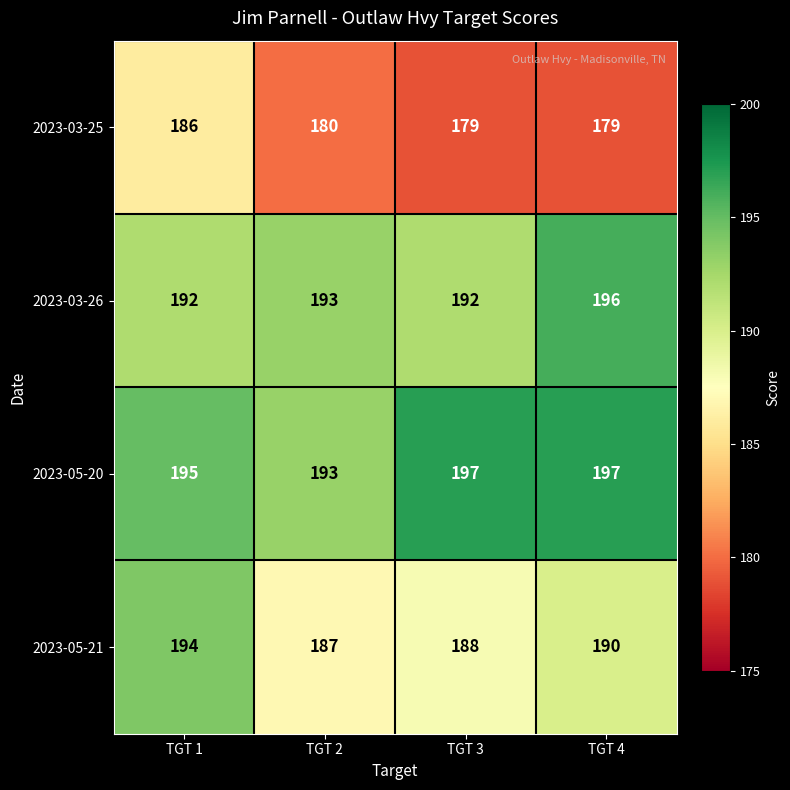

What is the total value across all series at TGT 1?

767